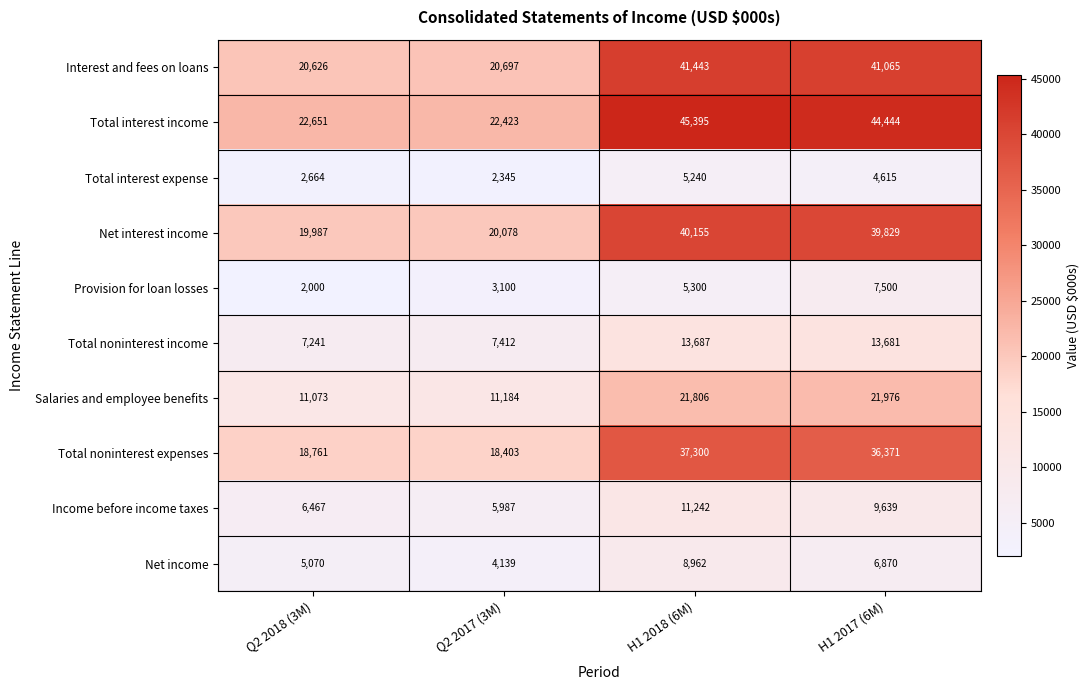

Rank the series at Q2 2017 (3M) from highest to lowest value.

Total interest income, Interest and fees on loans, Net interest income, Total noninterest expenses, Salaries and employee benefits, Total noninterest income, Income before income taxes, Net income, Provision for loan losses, Total interest expense